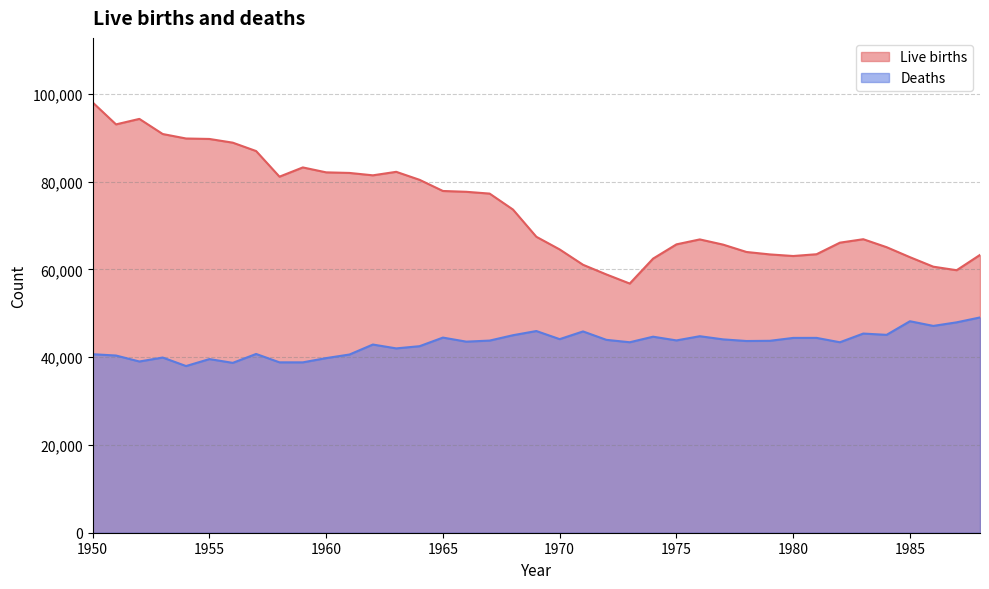

Which series has the largest range (max minus min)?

Live births